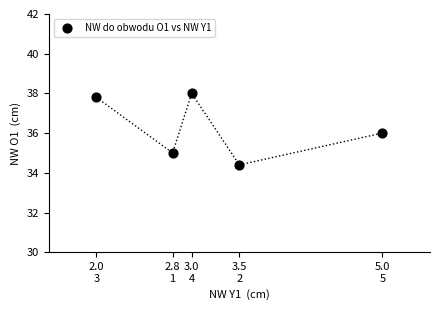

What is the range of Y values (max minus min)?

3.6